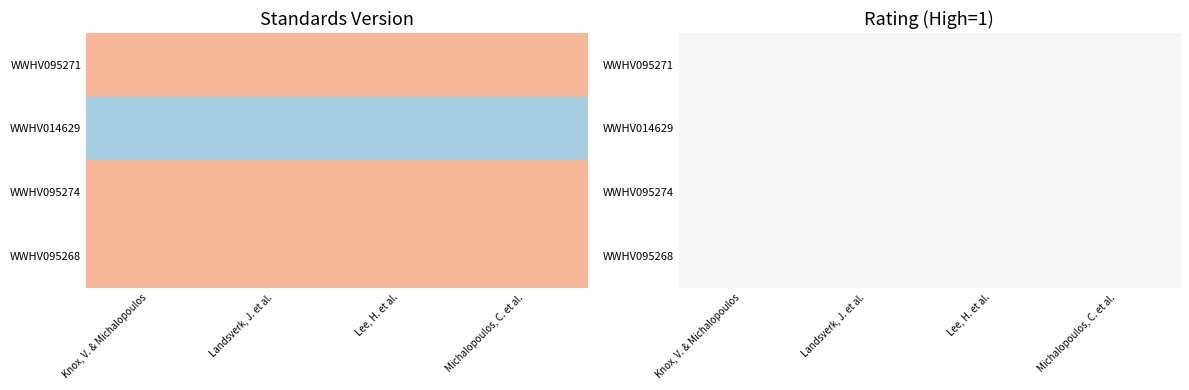

Which has a higher value, Knox, V. & Michalopoulos or Landsverk, J. et al.?

Knox, V. & Michalopoulos